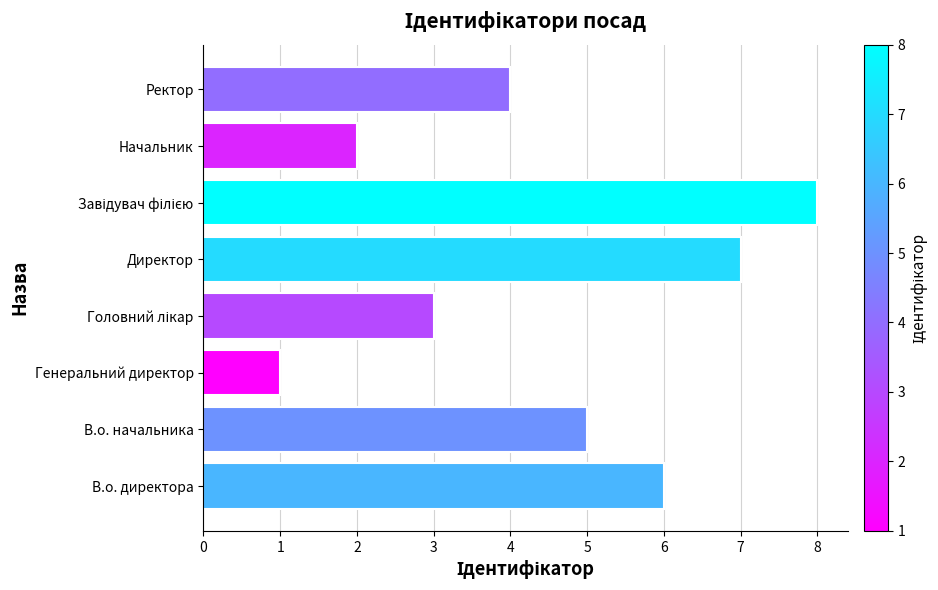

Which category has the lowest value across all series?

Генеральний директор